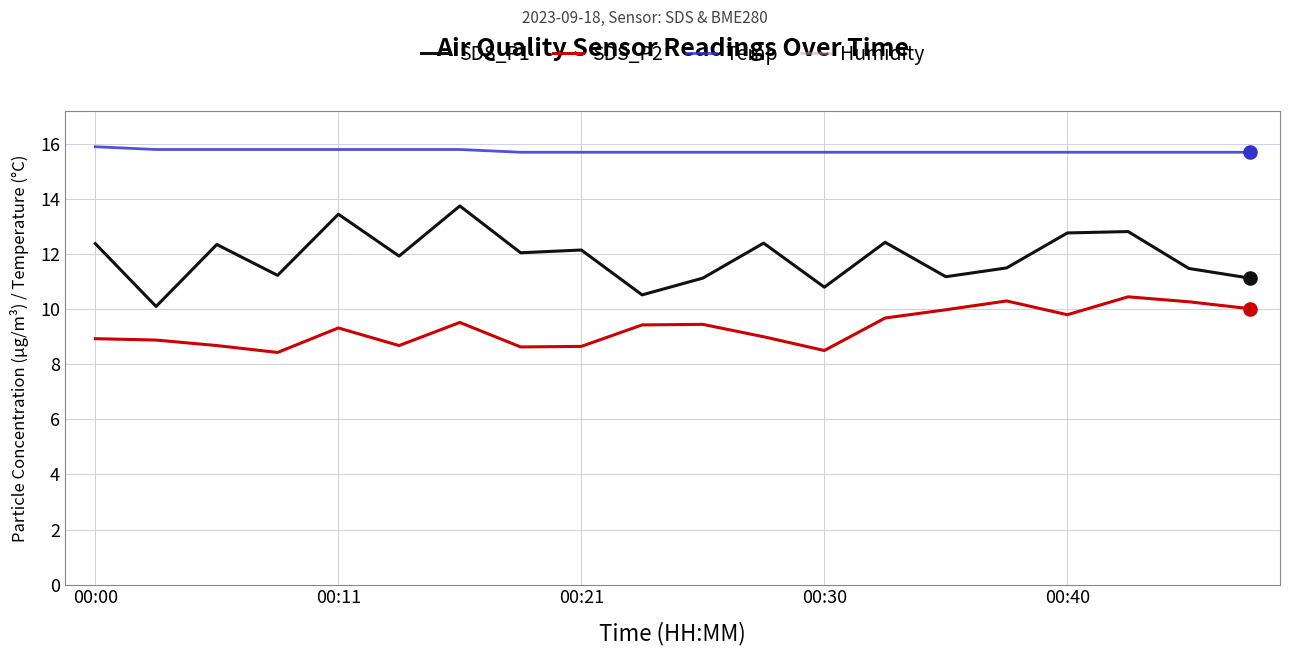

What is the total value across all series at 7?

136.3